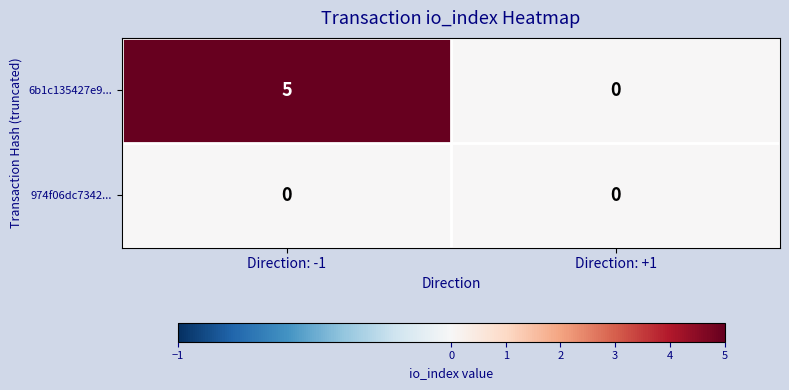

Which series has the largest total across all categories?

6b1c135427e9...